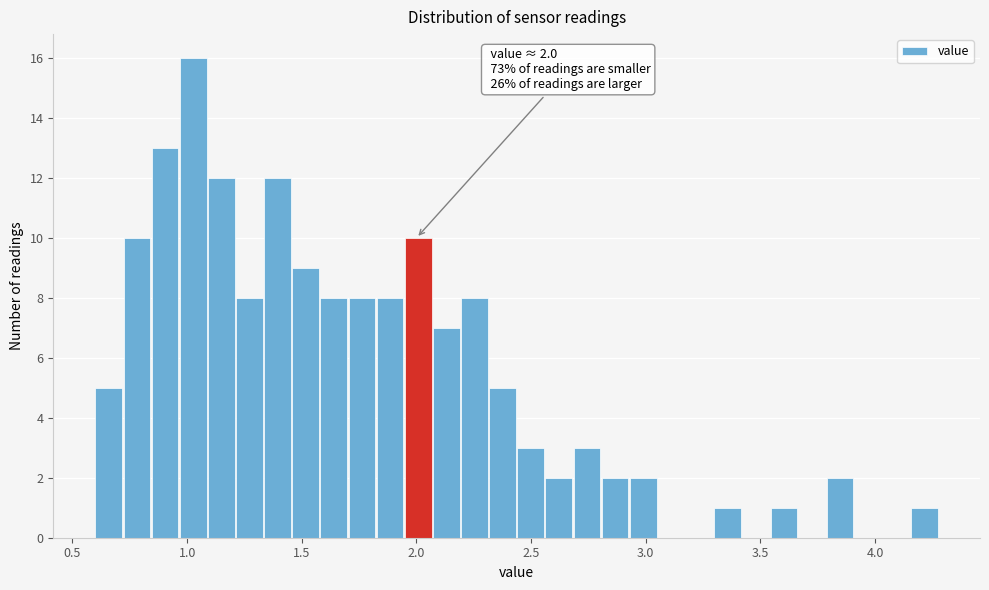

Around what value on the x-axis is the tallest bar? Give the approximate position of its centre, as read against the axis.

1.05